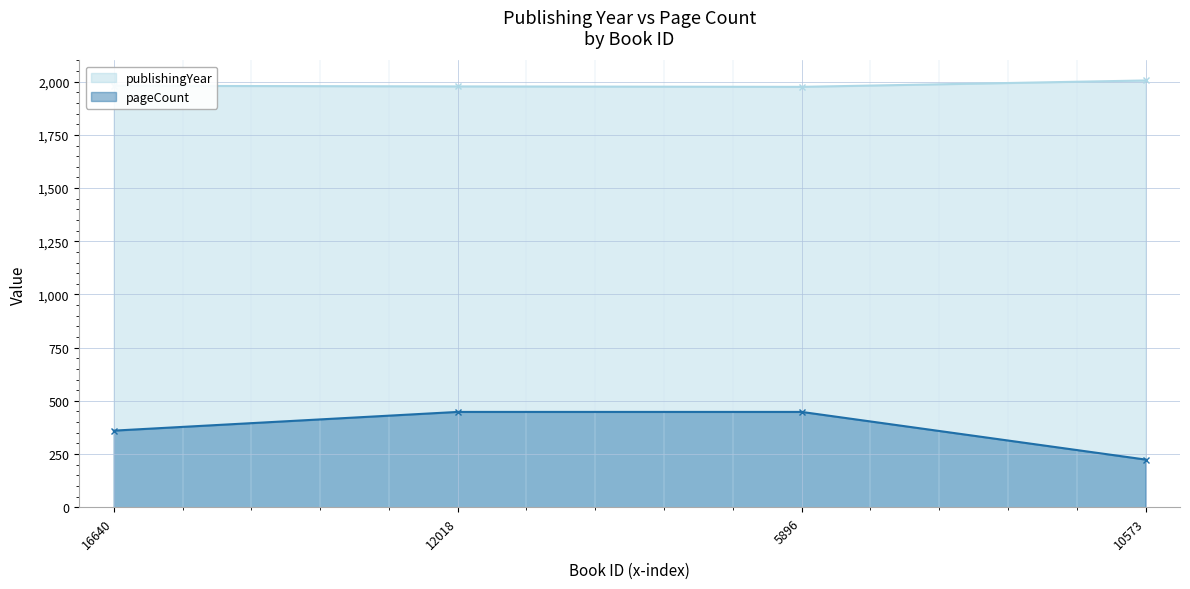

True or false: pageCount and publishingYear cross at least once.

False